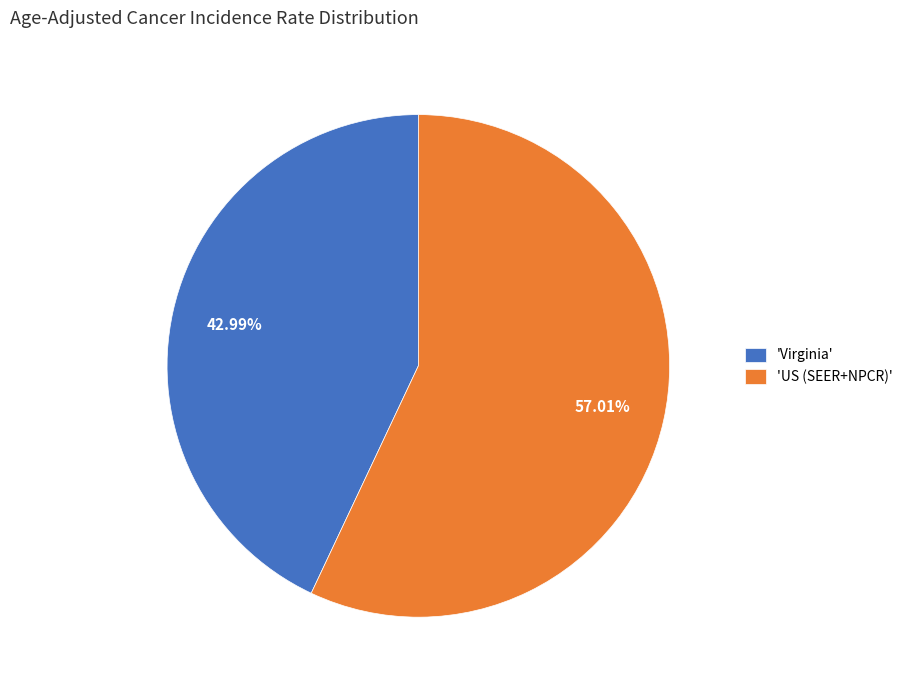

Which has a higher value, 'Virginia' or 'US (SEER+NPCR)'?

'US (SEER+NPCR)'